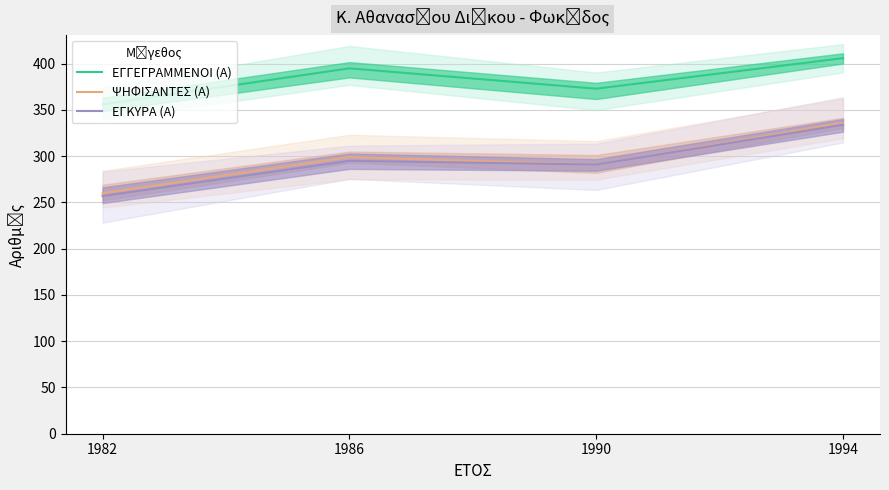

What is the value of the ΕΓΚΥΡΑ (Α) point at the 4th from the left?

334